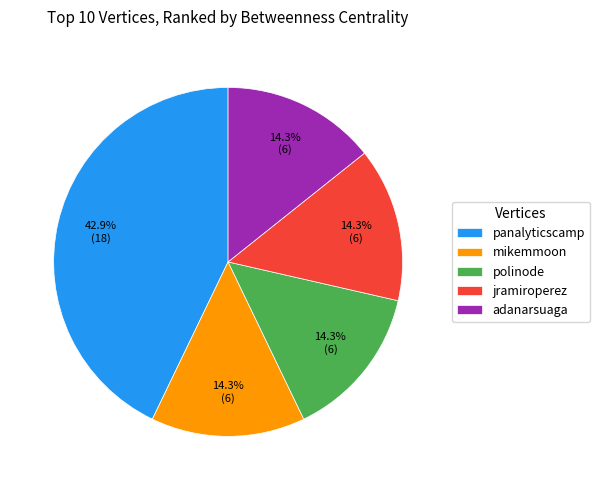

To the nearest percent, what portion does panalyticscamp represent?

43%